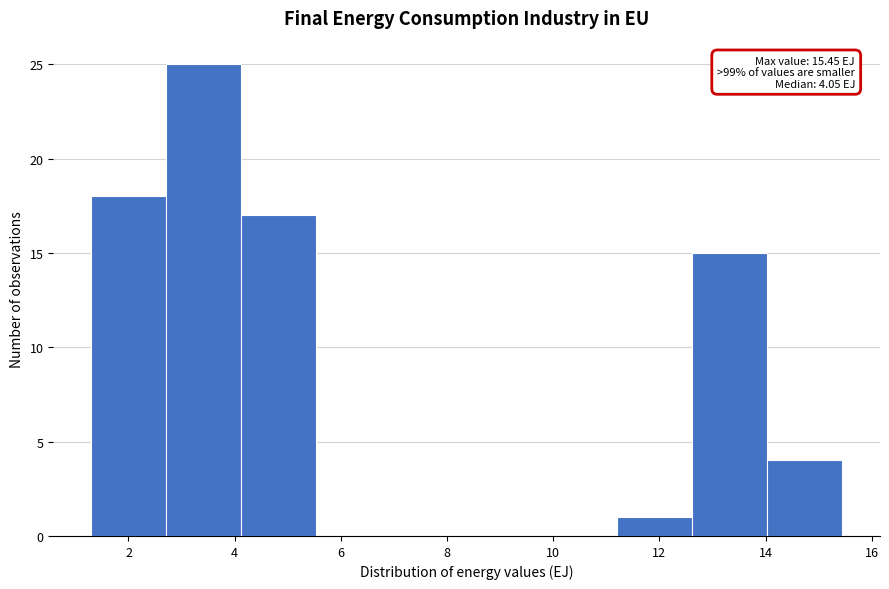

Which range on the x-axis has the tallest bar?

2.8 to 4.2